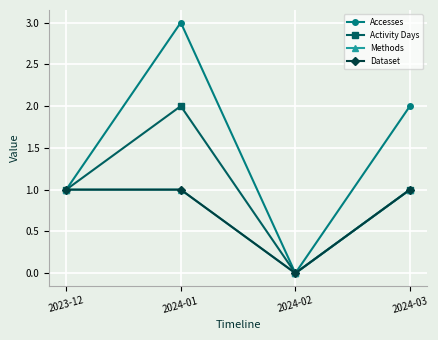

Is the value of Methods at 2024-03 greater than the value of Dataset at 2023-12?

No